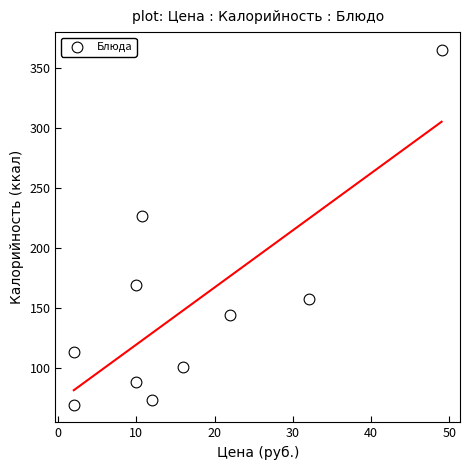

What is the average Y value?

150.5